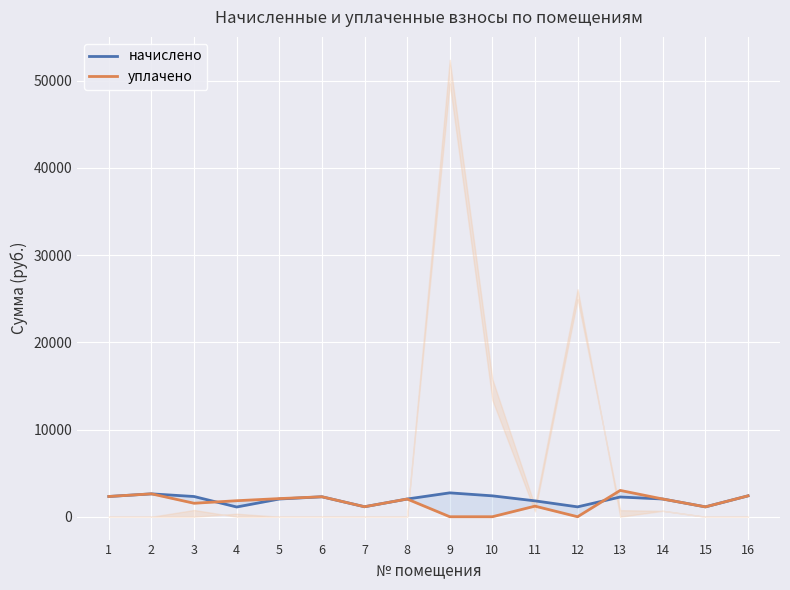

What is the value of the уплачено point at the 5th from the left?

2080.6